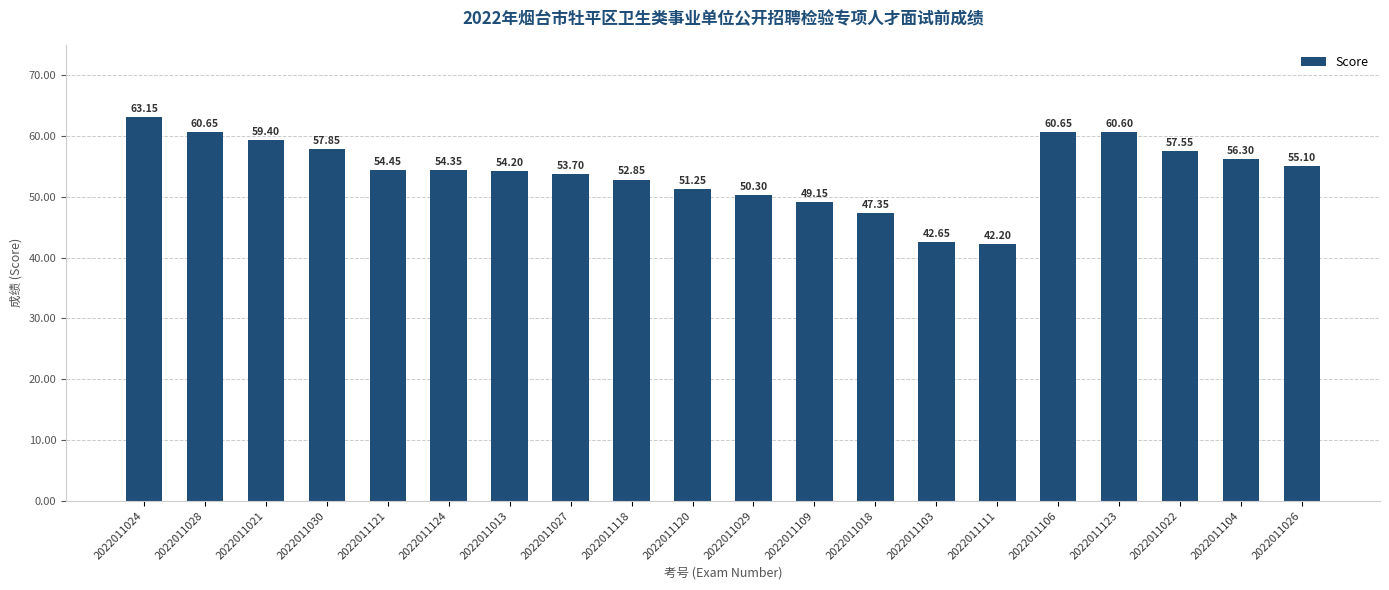

What position from the left is 2022011103?

14